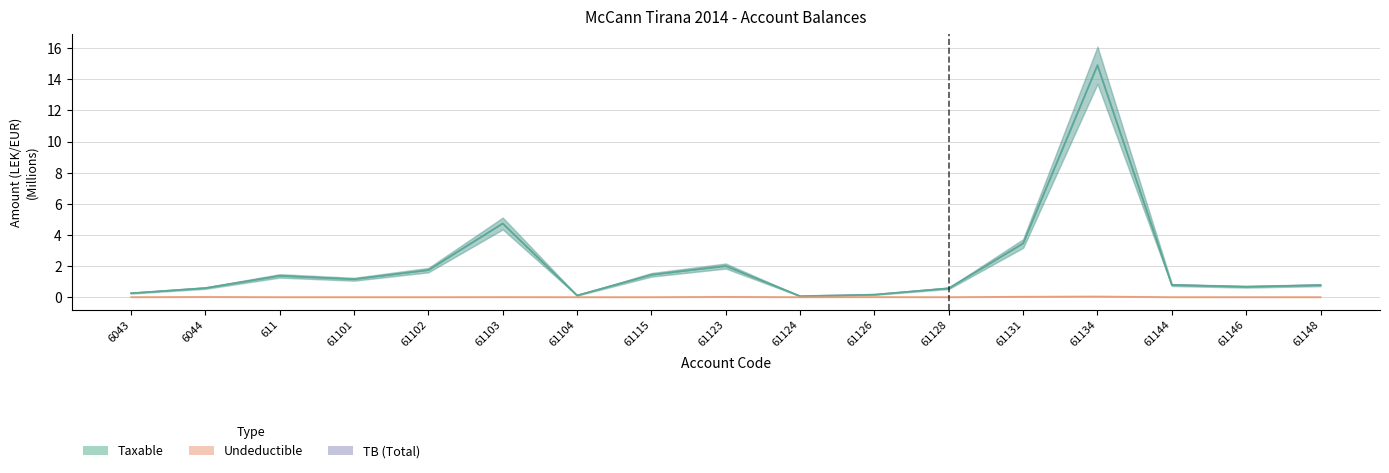

True or false: TB and Undeductible intersect in this chart.

False